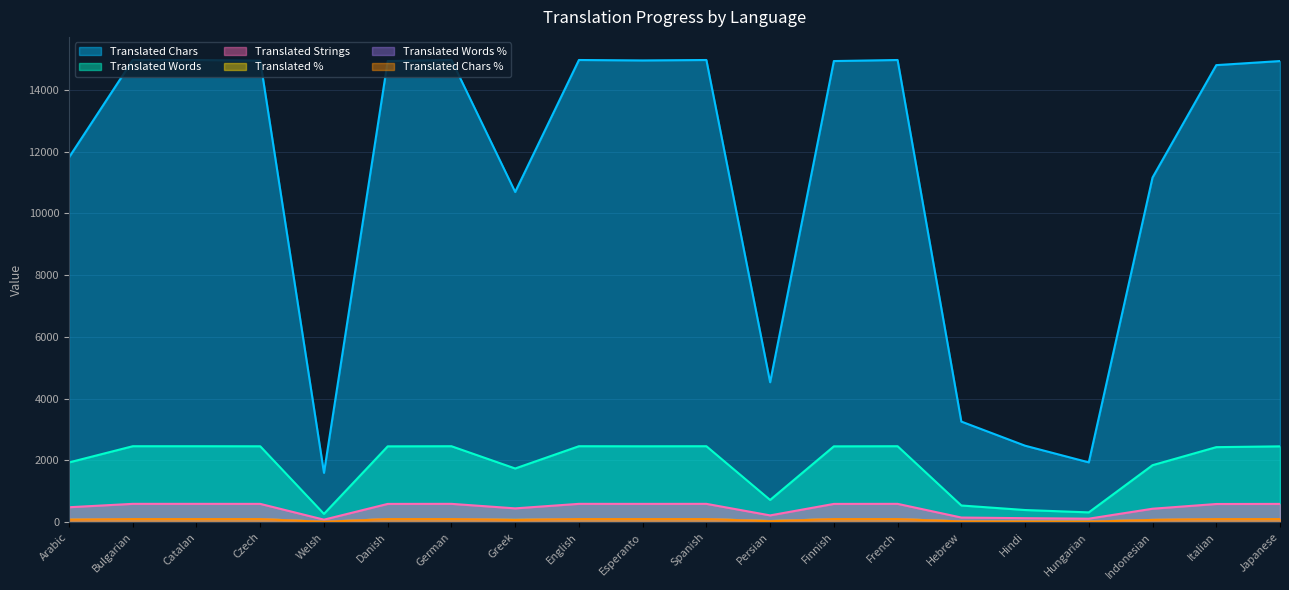

How many lines are shown in the chart?

6